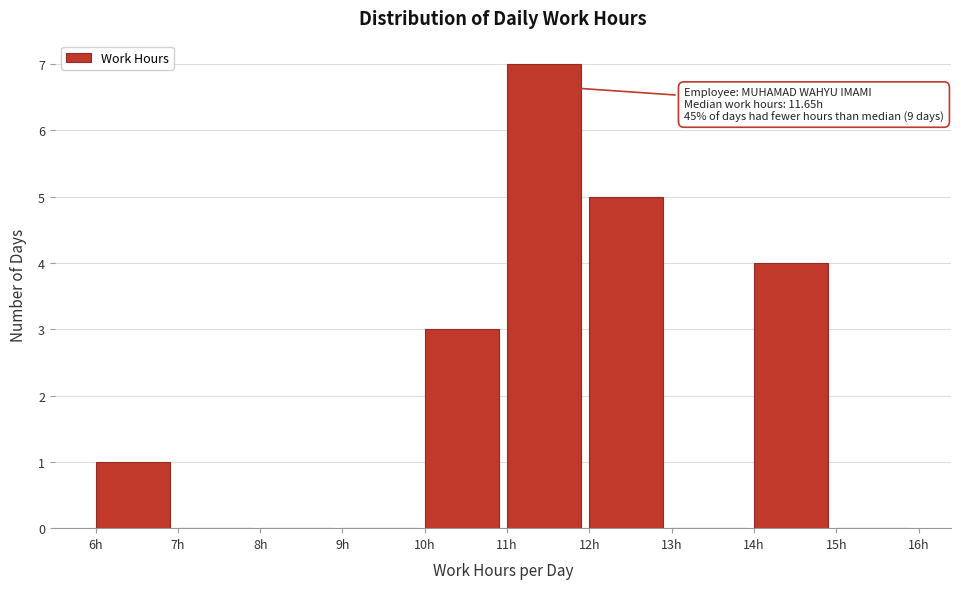

Which range on the x-axis has the tallest bar?

11 to 12